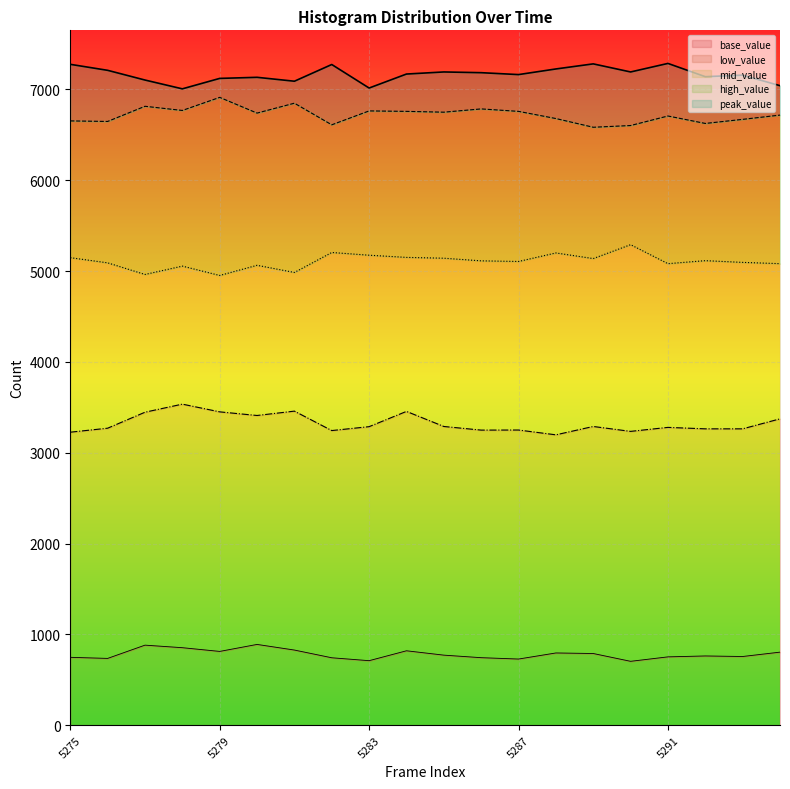

True or false: high_value has a value of 6654 at 5275.

True